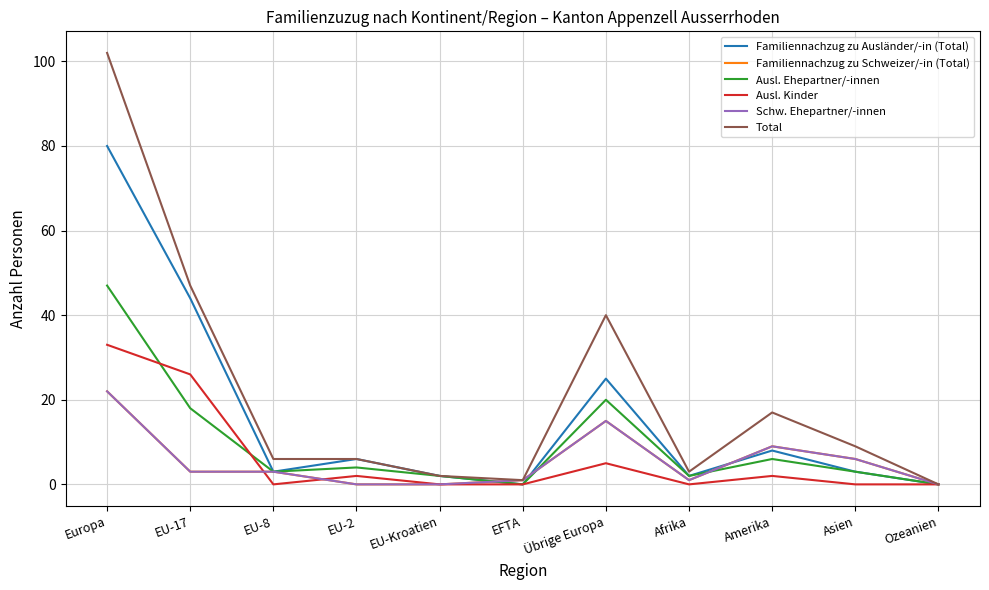

Reading left to right, transcribe all the data shown in this chart.

Familiennachzug zu Ausländer/-in (Total): Europa=80	EU-17=44	EU-8=3	EU-2=6	EU-Kroatien=2	EFTA=0	Übrige Europa=25	Afrika=2	Amerika=8	Asien=3	Ozeanien=0
Familiennachzug zu Schweizer/-in (Total): Europa=22	EU-17=3	EU-8=3	EU-2=0	EU-Kroatien=0	EFTA=1	Übrige Europa=15	Afrika=1	Amerika=9	Asien=6	Ozeanien=0
Ausl. Ehepartner/-innen: Europa=47	EU-17=18	EU-8=3	EU-2=4	EU-Kroatien=2	EFTA=0	Übrige Europa=20	Afrika=2	Amerika=6	Asien=3	Ozeanien=0
Ausl. Kinder: Europa=33	EU-17=26	EU-8=0	EU-2=2	EU-Kroatien=0	EFTA=0	Übrige Europa=5	Afrika=0	Amerika=2	Asien=0	Ozeanien=0
Schw. Ehepartner/-innen: Europa=22	EU-17=3	EU-8=3	EU-2=0	EU-Kroatien=0	EFTA=1	Übrige Europa=15	Afrika=1	Amerika=9	Asien=6	Ozeanien=0
Total: Europa=102	EU-17=47	EU-8=6	EU-2=6	EU-Kroatien=2	EFTA=1	Übrige Europa=40	Afrika=3	Amerika=17	Asien=9	Ozeanien=0